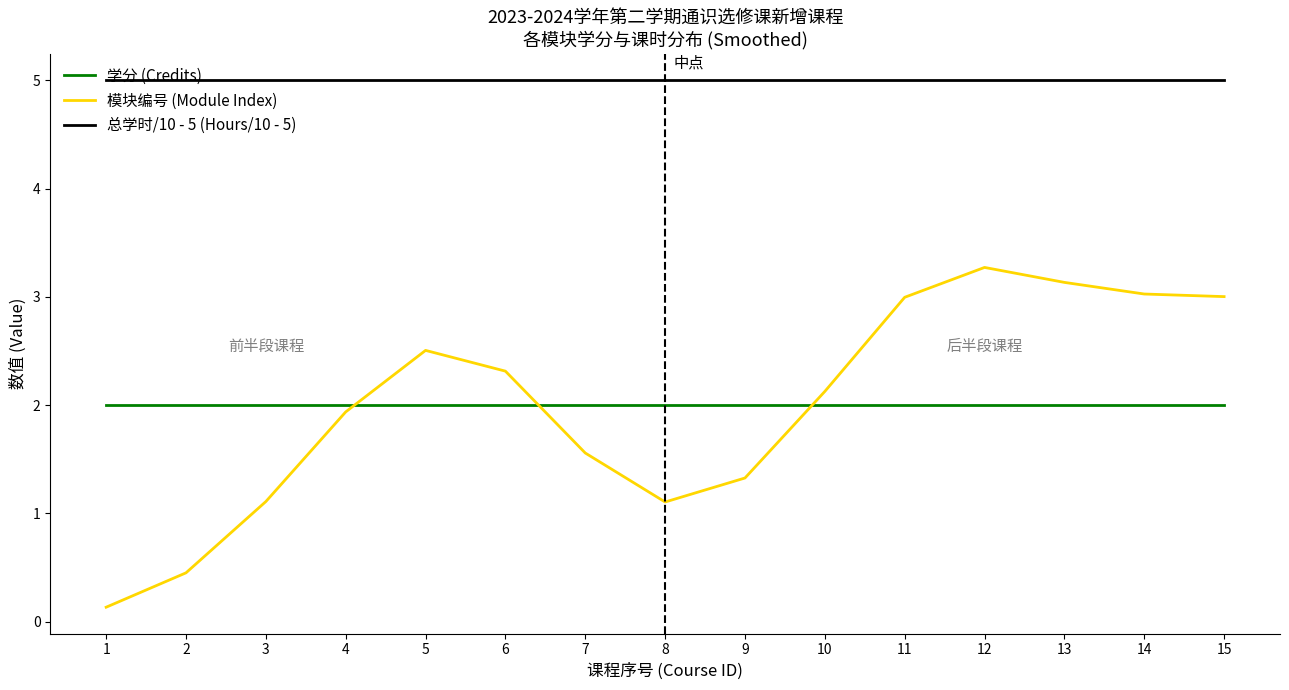

At how many categories does at least one series exceed 2?

15